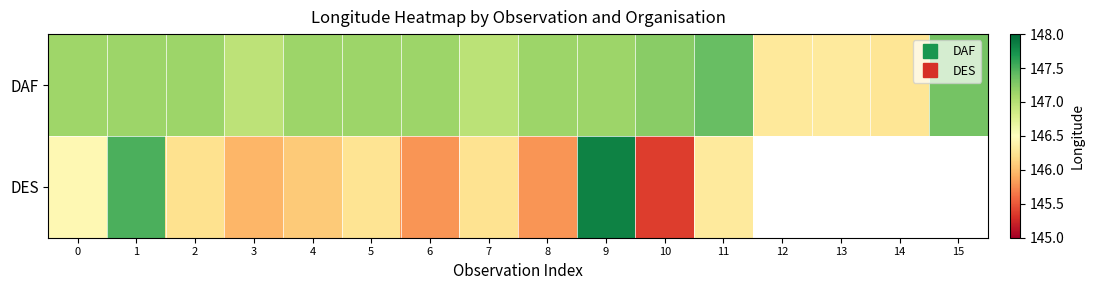

What is the approximate value of DAF at 13?

146.3